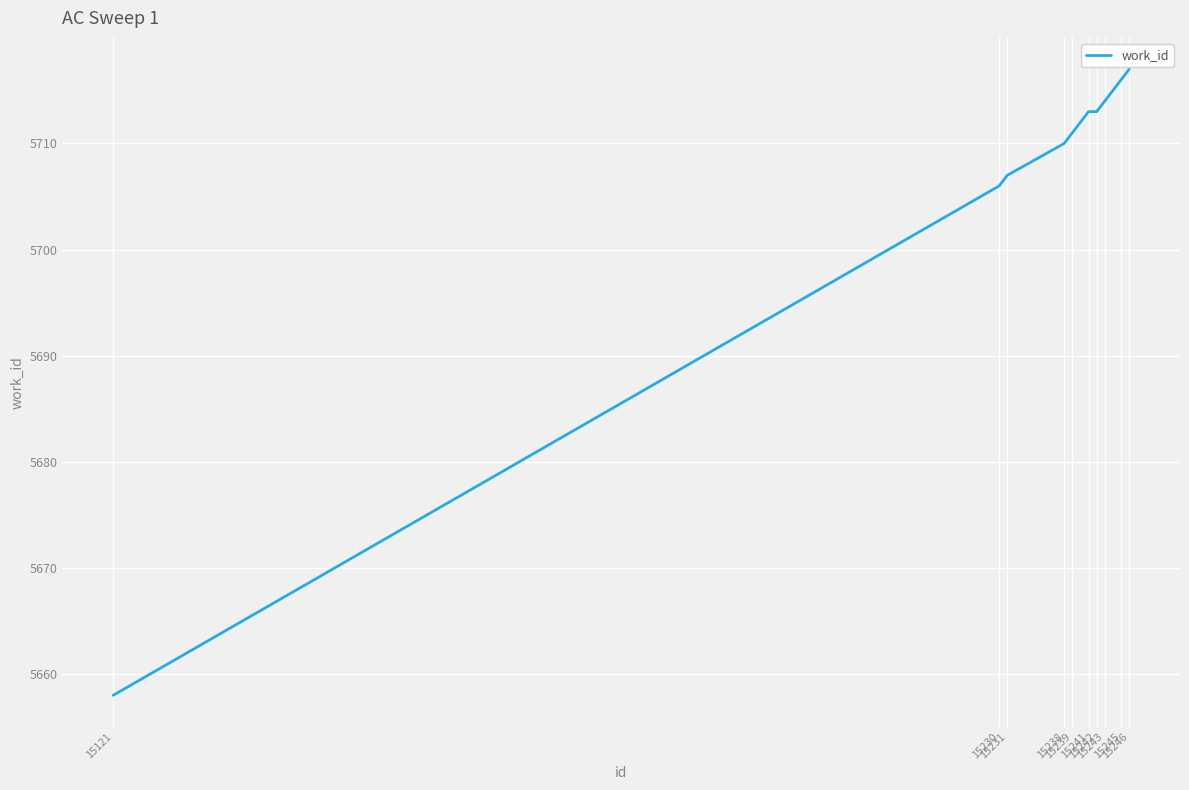

Reading left to right, what are all the values shown in this chart?

15121=5658	15230=5706	15231=5707	15238=5710	15239=5711	15241=5713	15242=5713	15243=5714	15245=5716	15246=5717